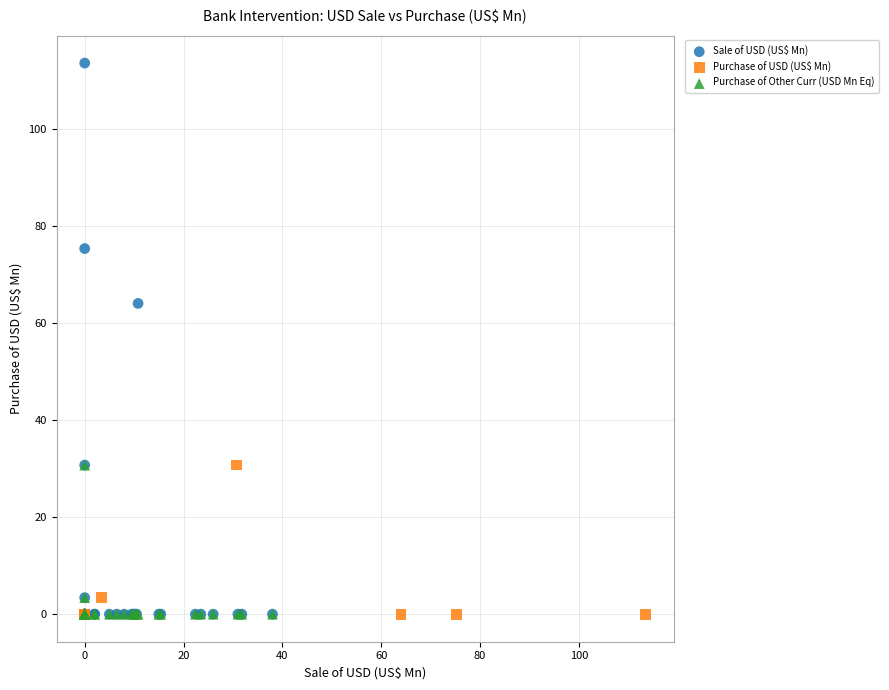

What are all the series names shown in the legend?

Sale of USD (US$ Mn), Purchase of USD (US$ Mn), Purchase of Other Curr (USD Mn Eq)